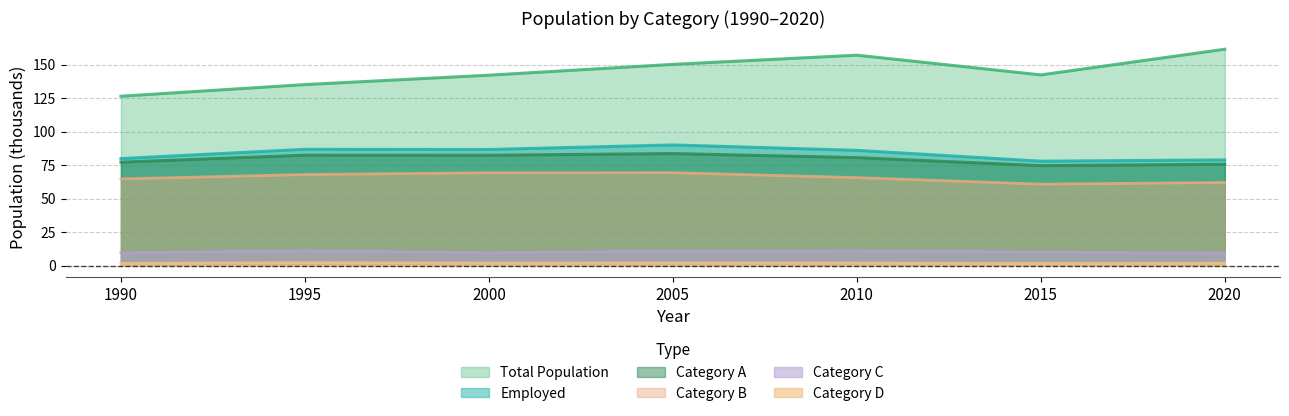

True or false: Employed and Category C intersect in this chart.

False